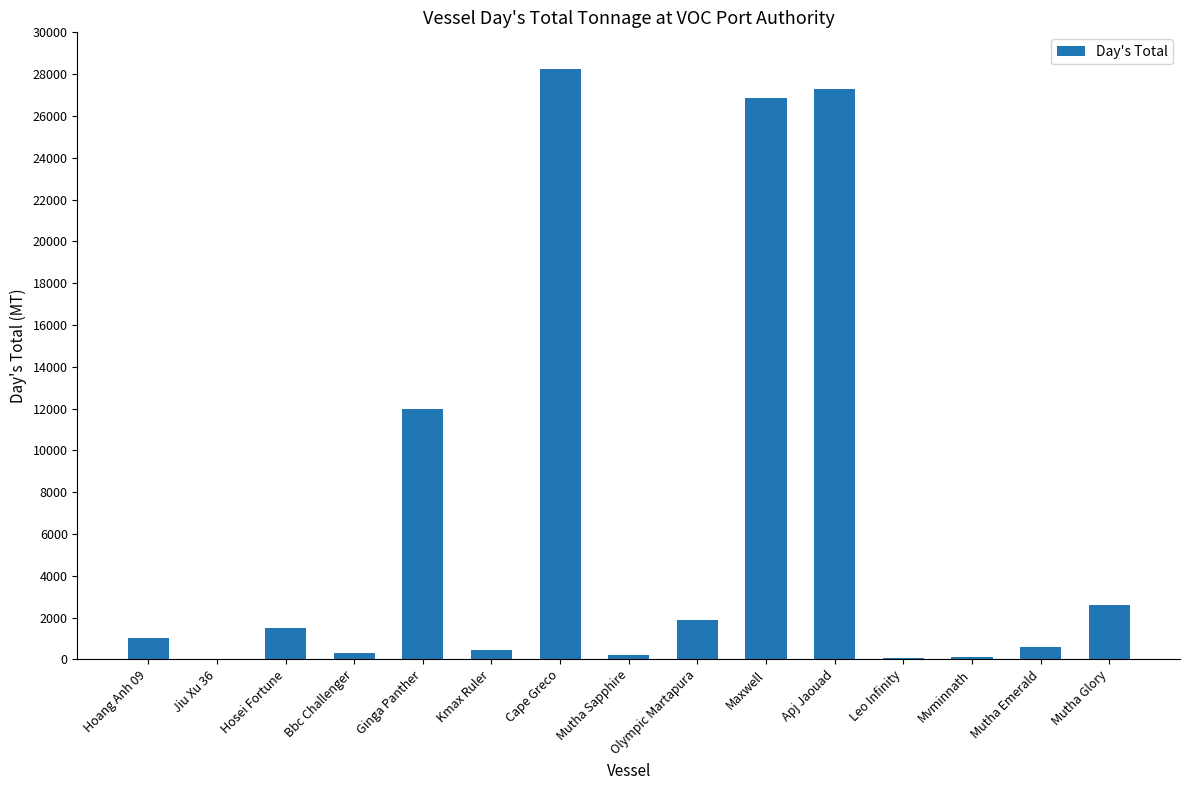

Between Cape Greco and Leo Infinity, which is larger?

Cape Greco